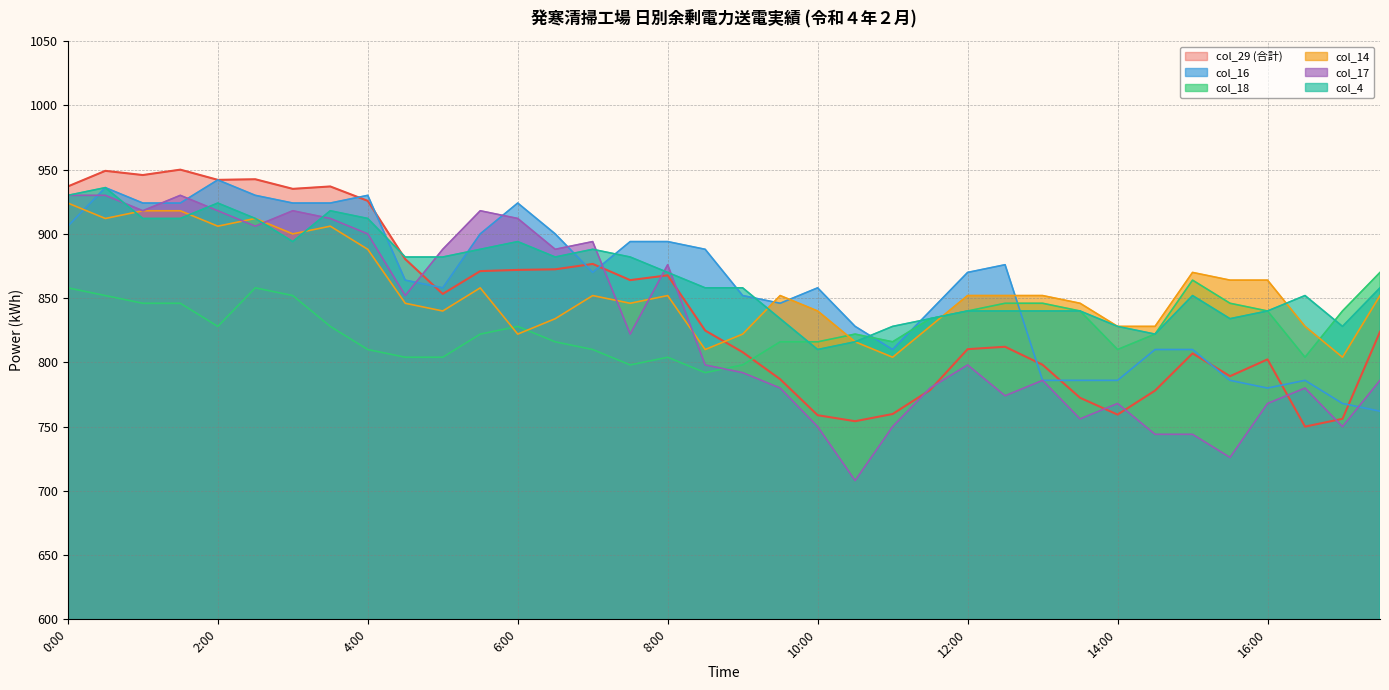

Which series has the widest spread of values?

col_17